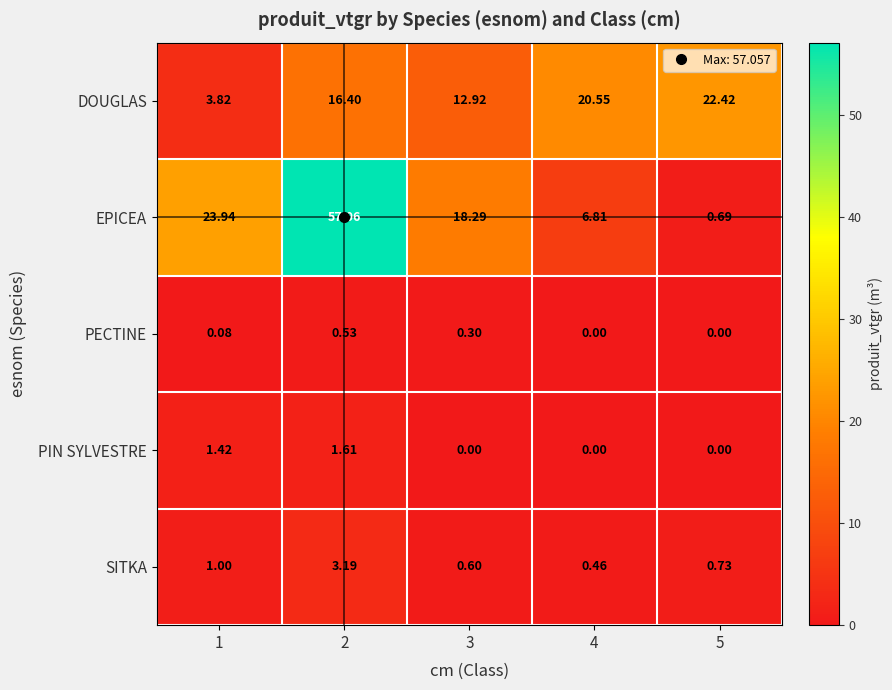

Which series has the largest total across all categories?

EPICEA